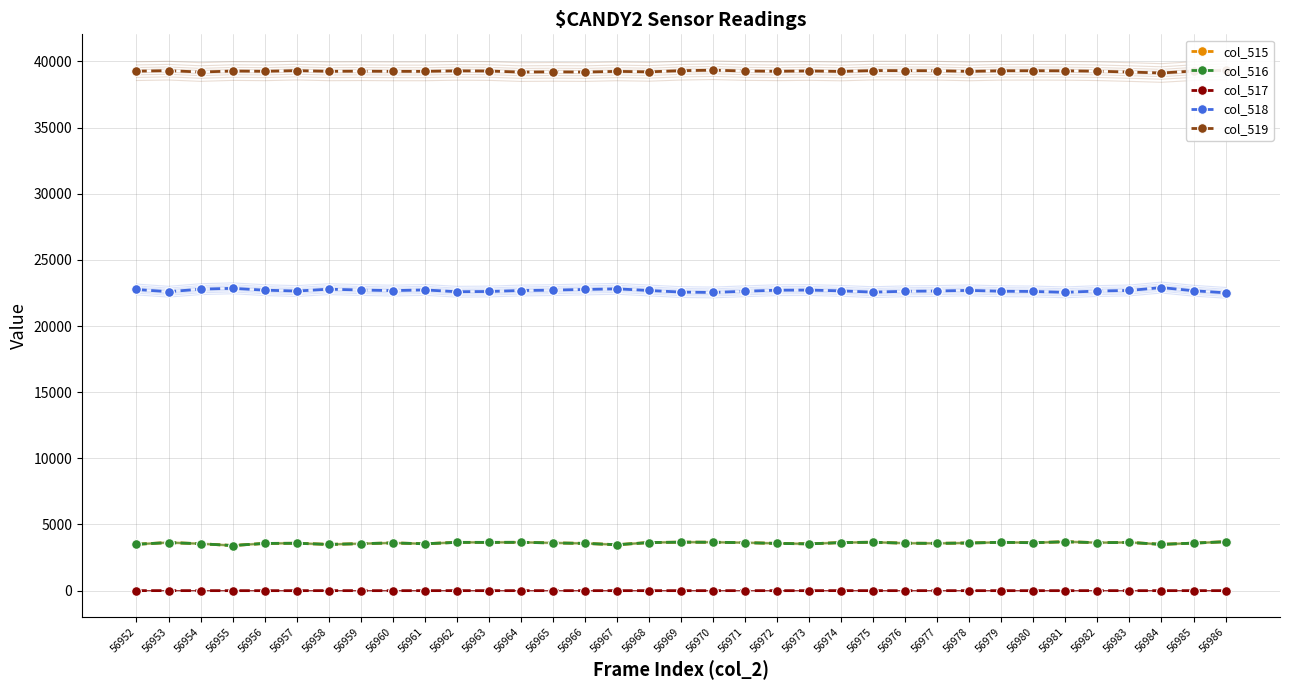

True or false: col_515 has more than 0 interior local peaks.

True